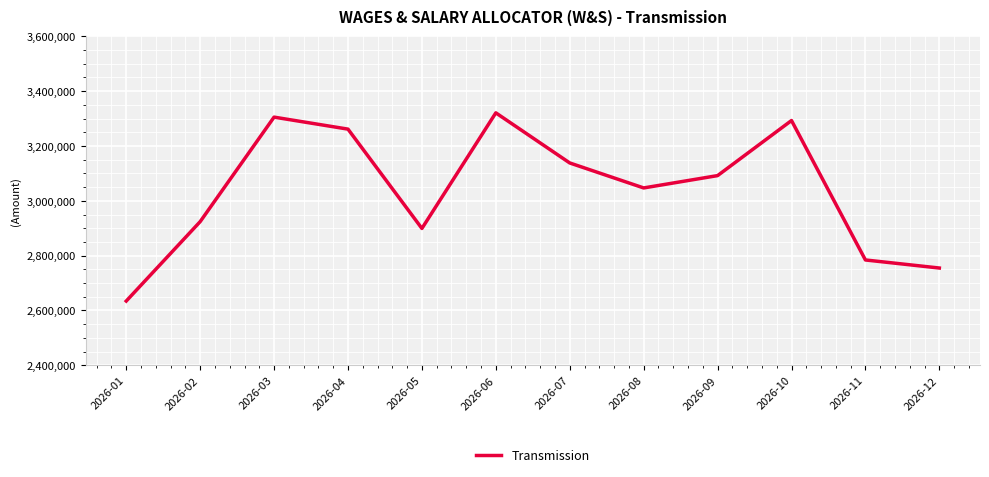

What is the minimum value shown in the chart?

2634454